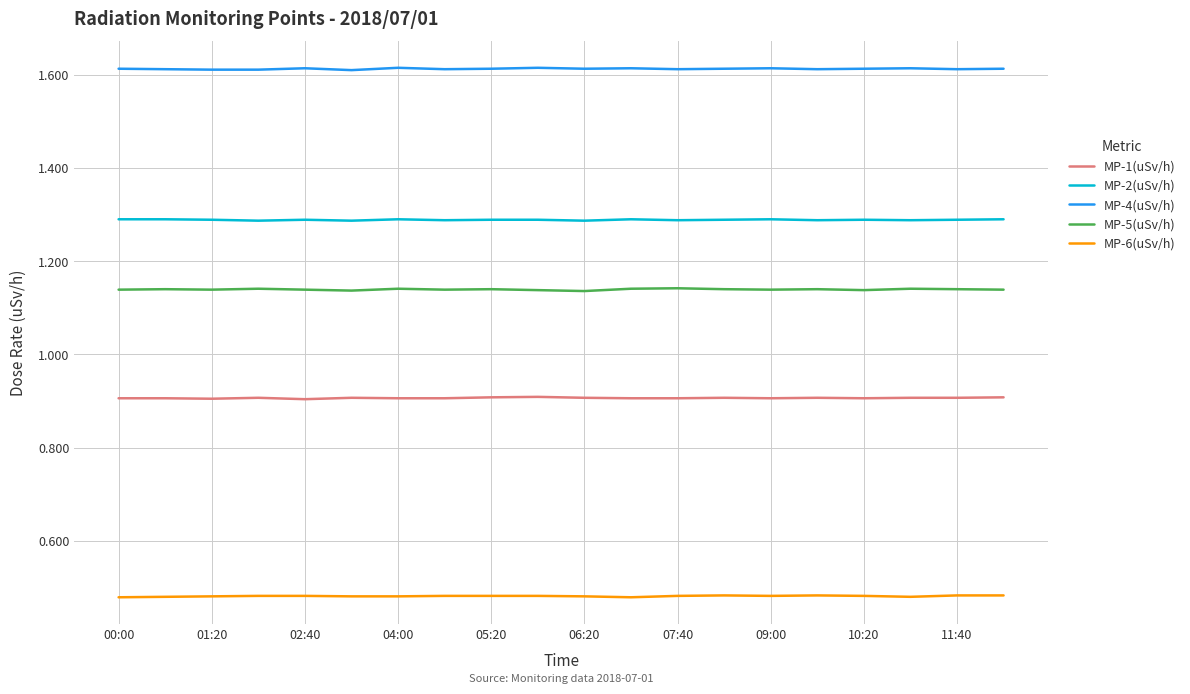

True or false: MP-1(uSv/h) and MP-2(uSv/h) cross at least once.

False